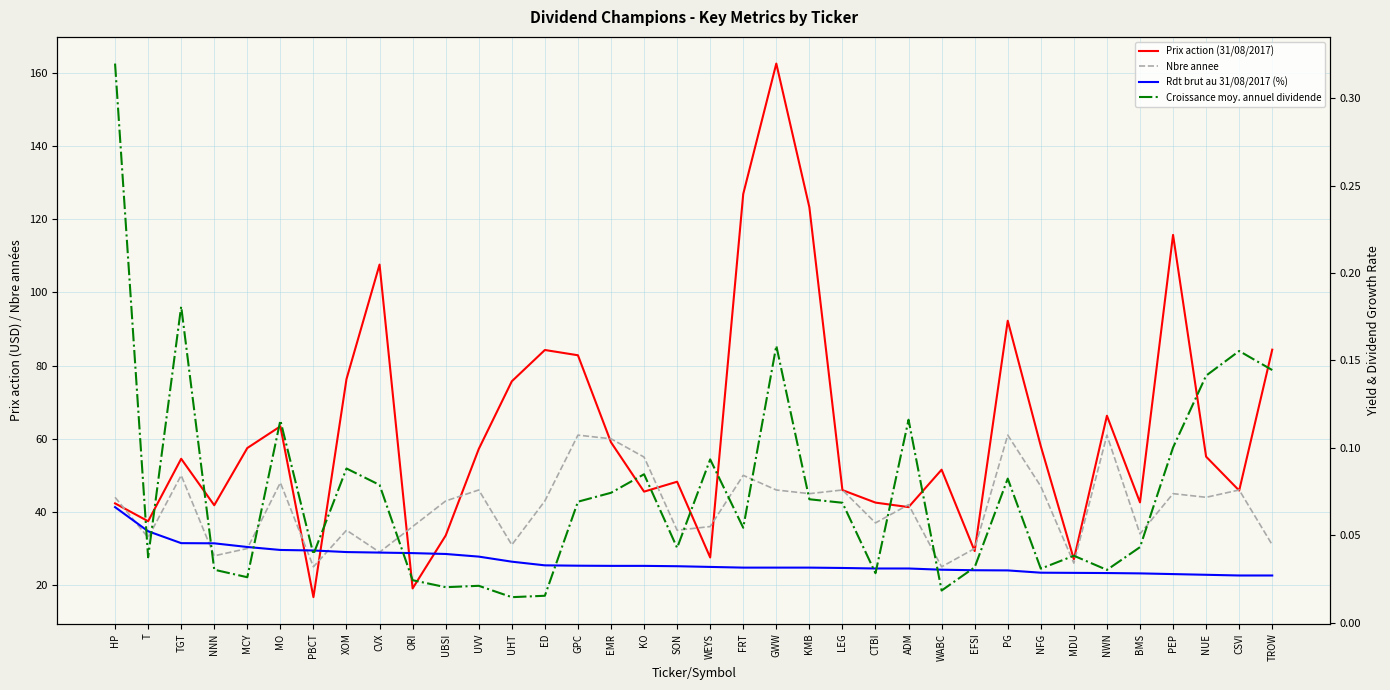

At which category does Croissance moy. annuel dividende reach its first local peak?

TGT